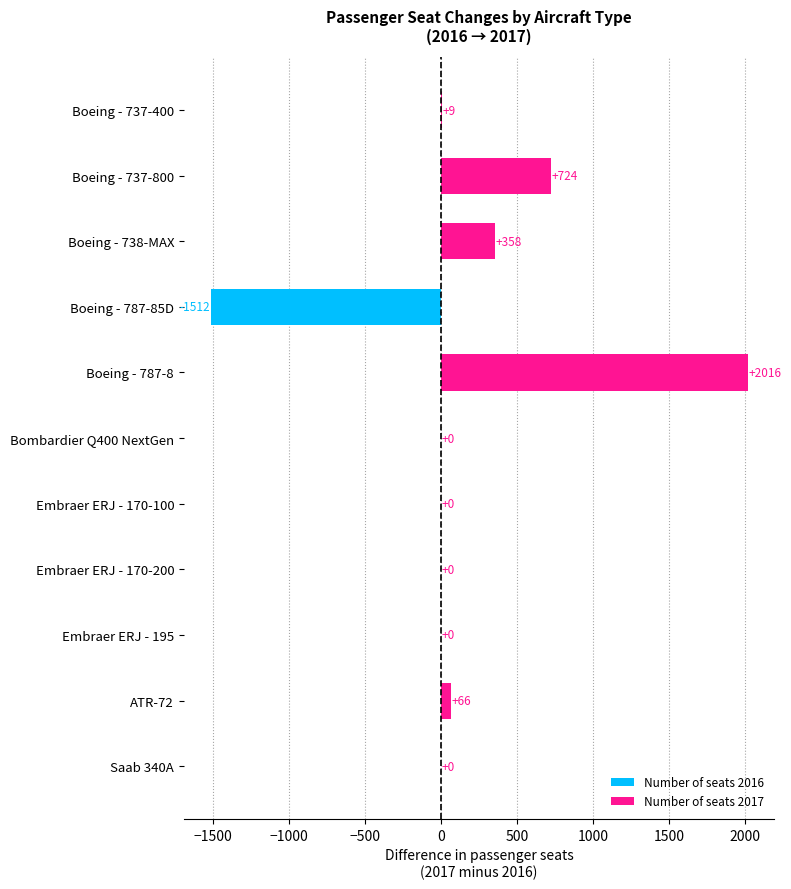

Reading top to bottom, extract all data points from this chart.

Boeing - 737-400=9	Boeing - 737-800=724	Boeing - 738-MAX=358	Boeing - 787-85D=-1512	Boeing - 787-8=2016	Bombardier Q400 NextGen=0	Embraer ERJ - 170-100=0	Embraer ERJ - 170-200=0	Embraer ERJ - 195=0	ATR-72=66	Saab 340A=0